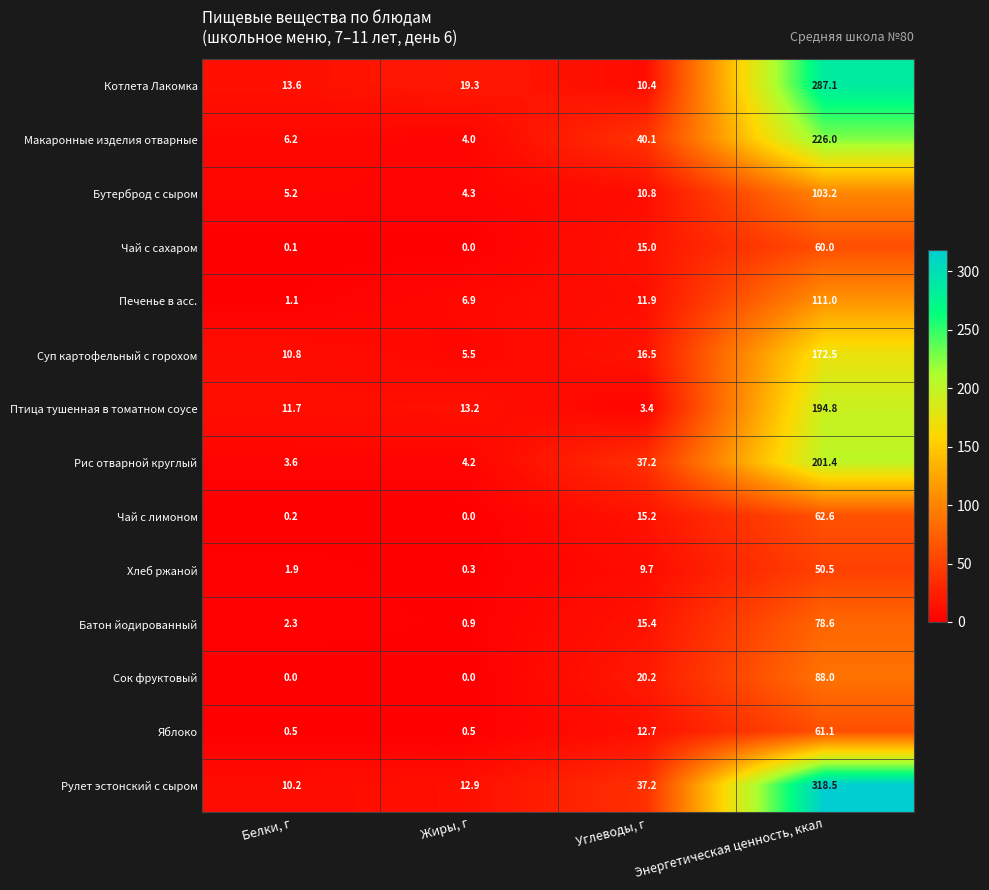

List the series in order of their peak value, highest first.

Рулет эстонский с сыром, Котлета Лакомка, Макаронные изделия отварные, Рис отварной круглый, Птица тушенная в томатном соусе, Суп картофельный с горохом, Печенье в асс., Бутерброд с сыром, Сок фруктовый, Батон йодированный, Чай с лимоном, Яблоко, Чай с сахаром, Хлеб ржаной